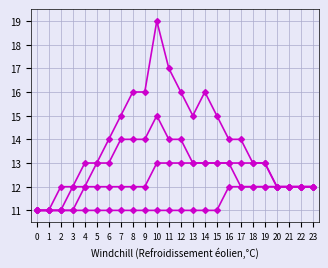

True or false: Series A has a value of 3 at 0.

False